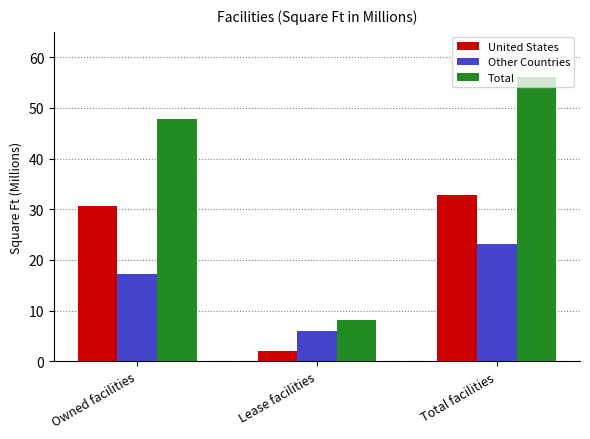

What is the label of the 1st bar from the left?

Owned facilities